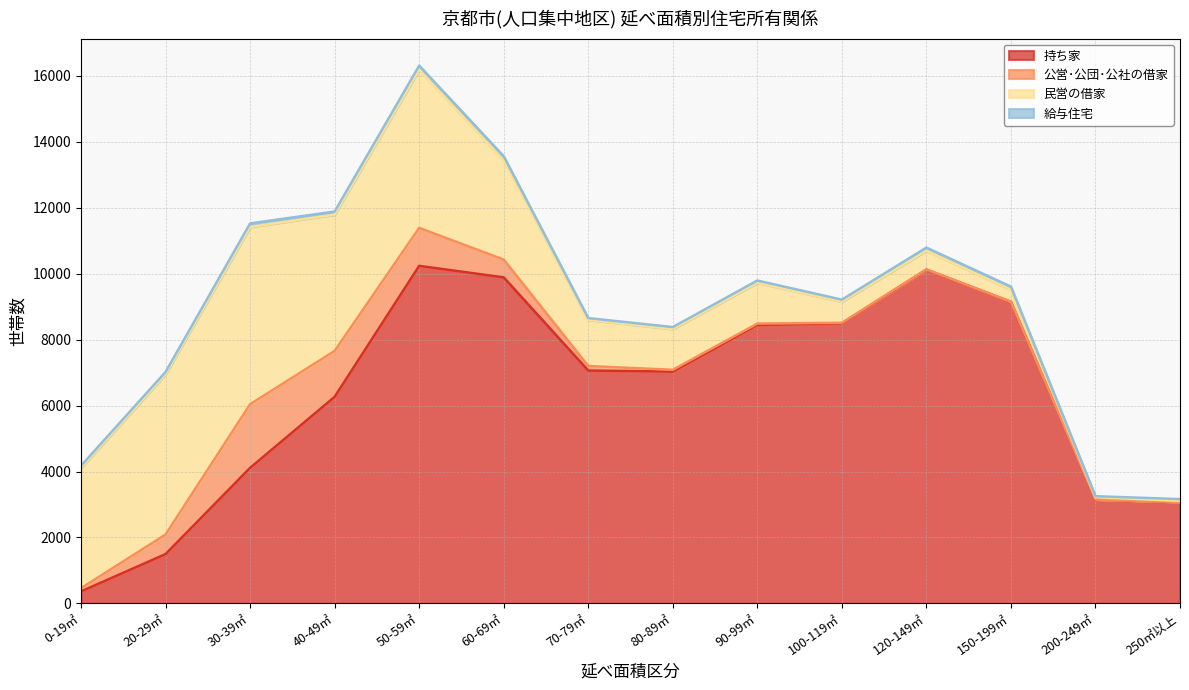

What is the label of the 7th point from the right?

80-89㎡